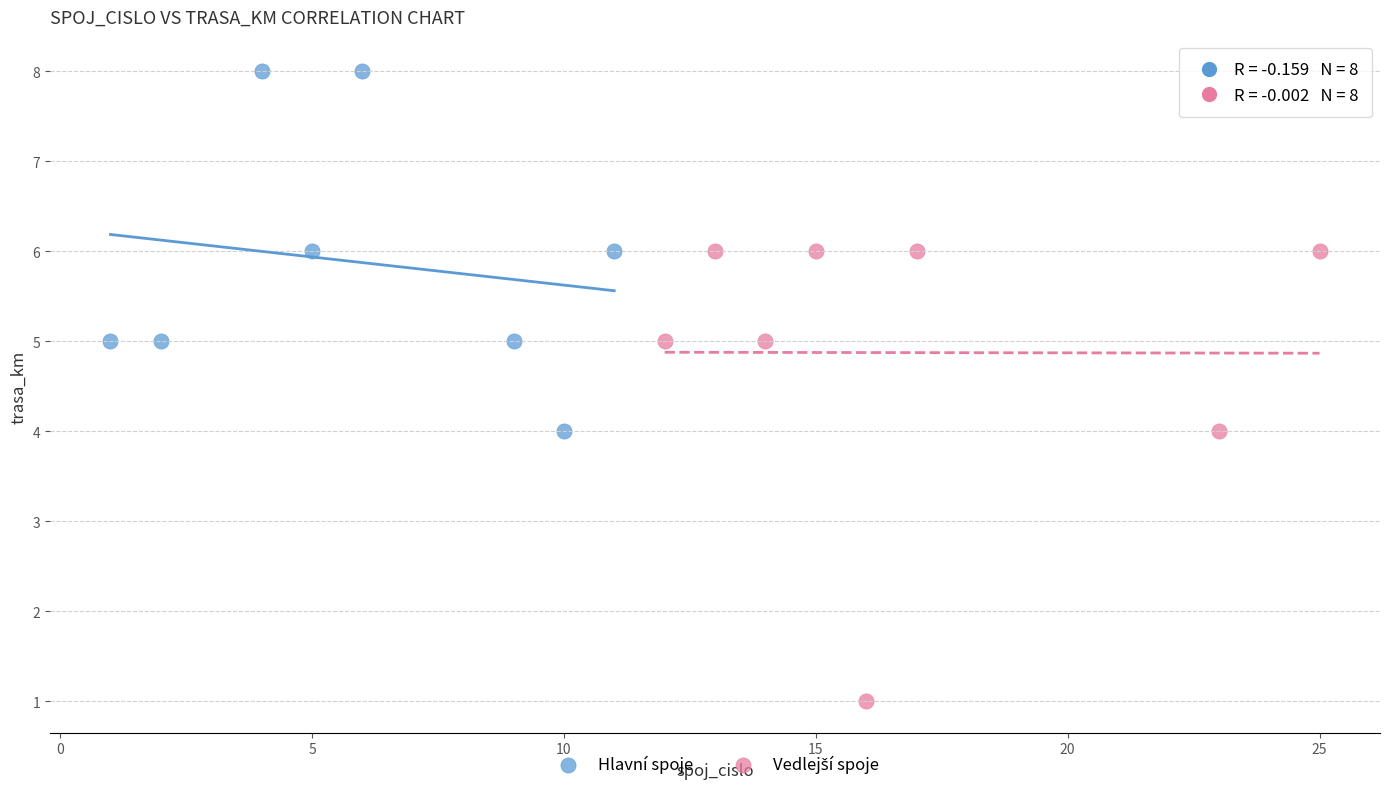

Which series reaches the maximum Y coordinate?

Hlavní spoje